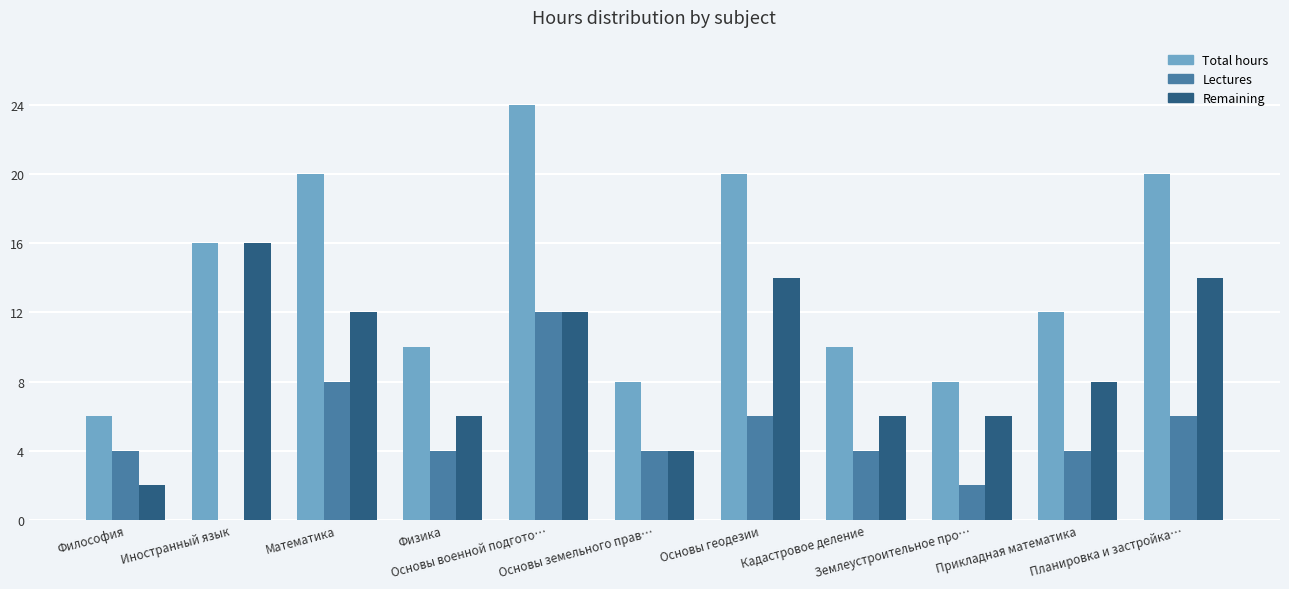

What are all the series names shown in the legend?

Total hours, Lectures, Remaining